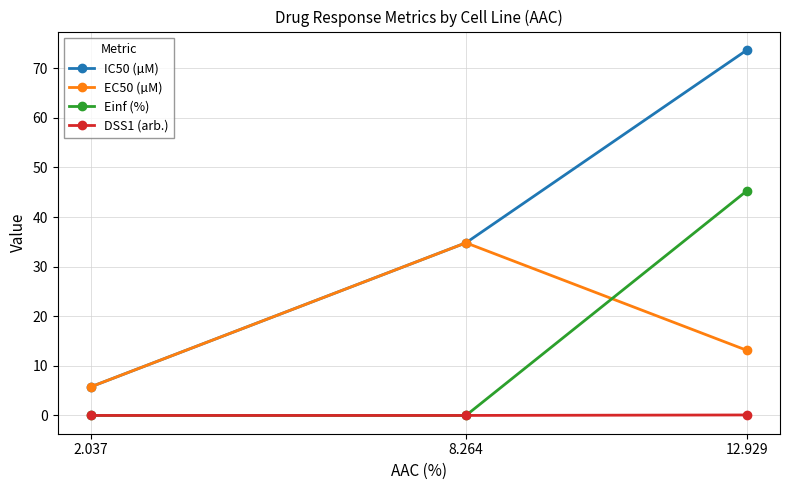

Which series has the largest total across all categories?

IC50 (µM)